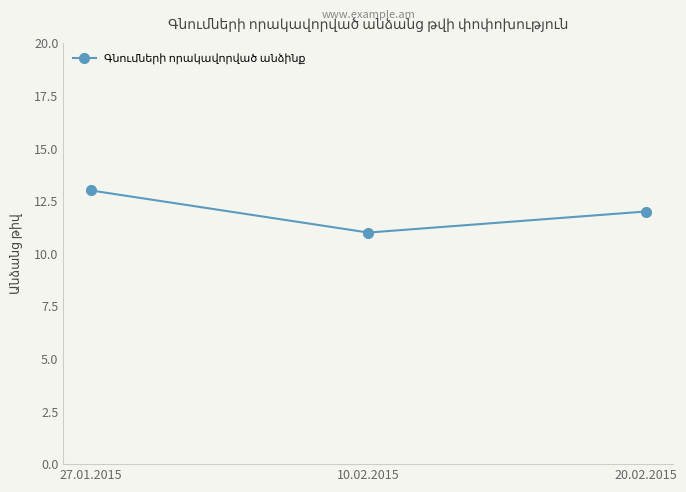

What is the sum of the values at 27.01.2015 and 10.02.2015?

24